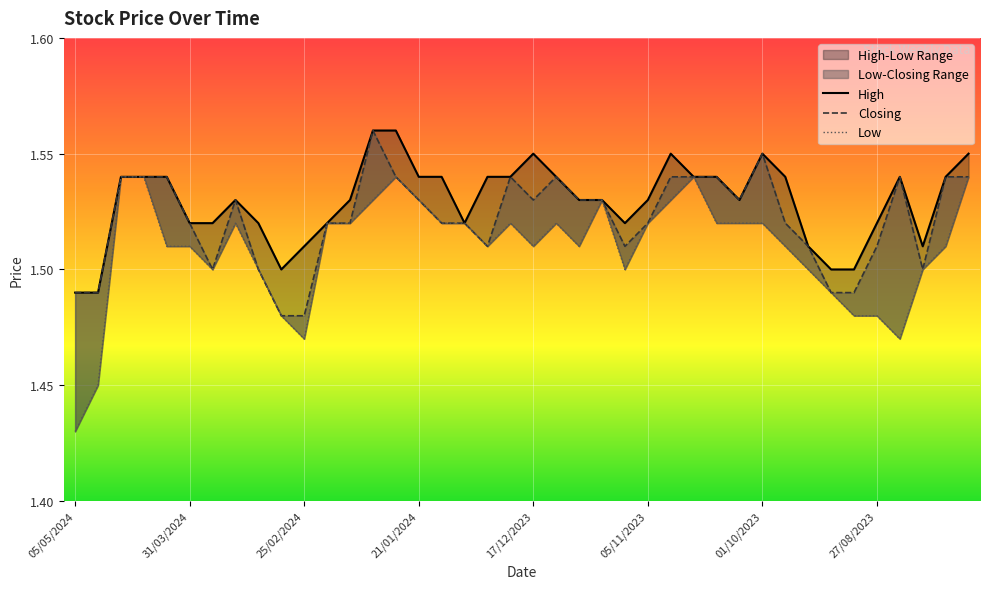

Which series has the largest total across all categories?

High